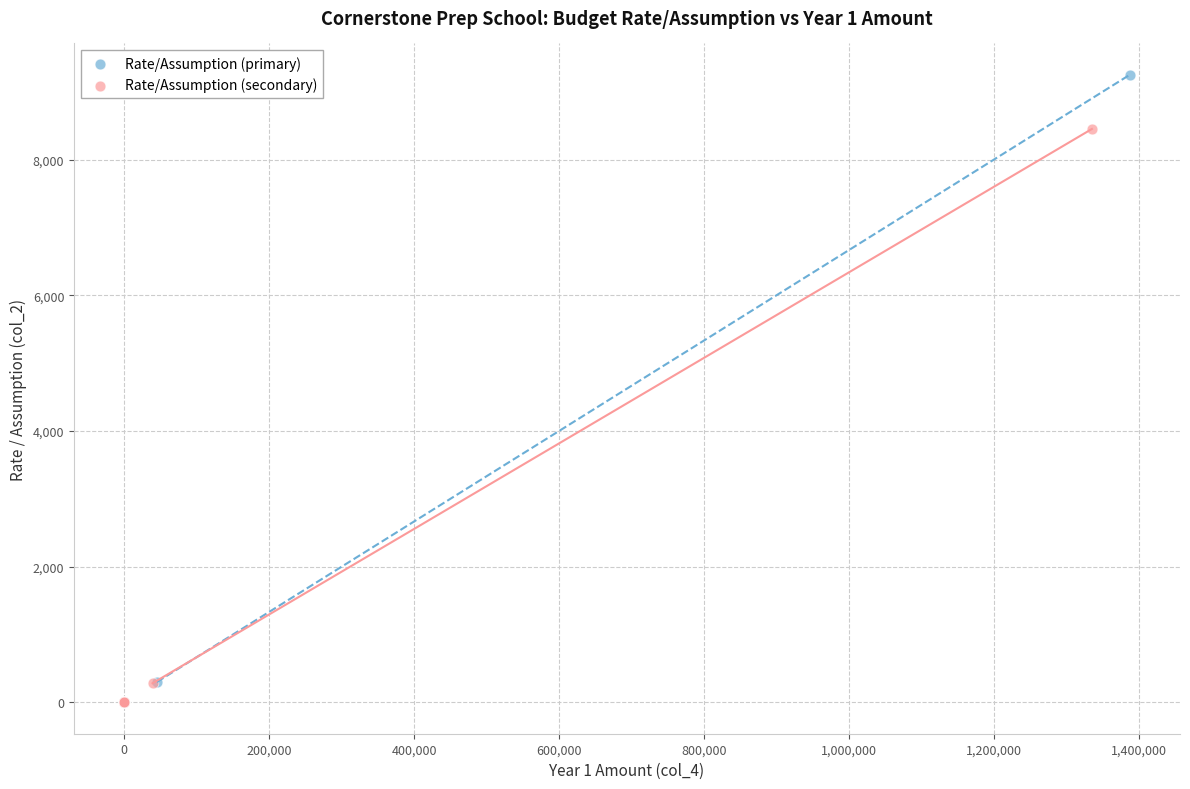

Which series reaches the maximum Y coordinate?

Rate/Assumption (primary)